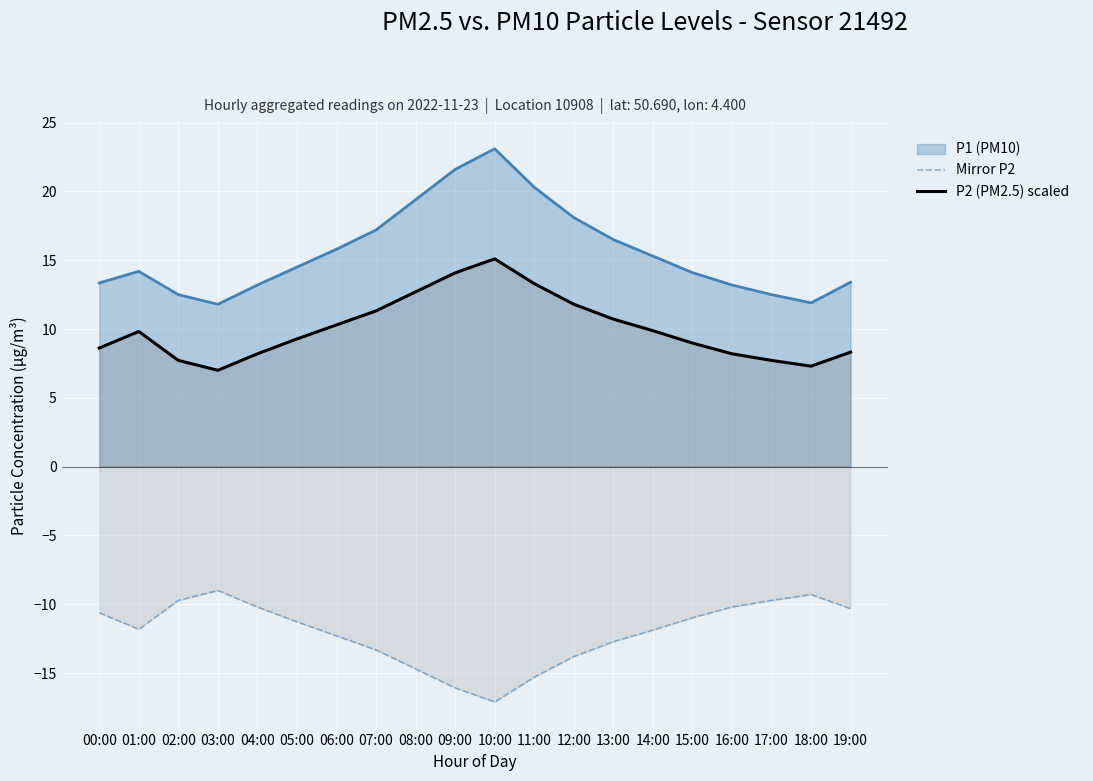

What is the label of the 20th point from the right?

00:00